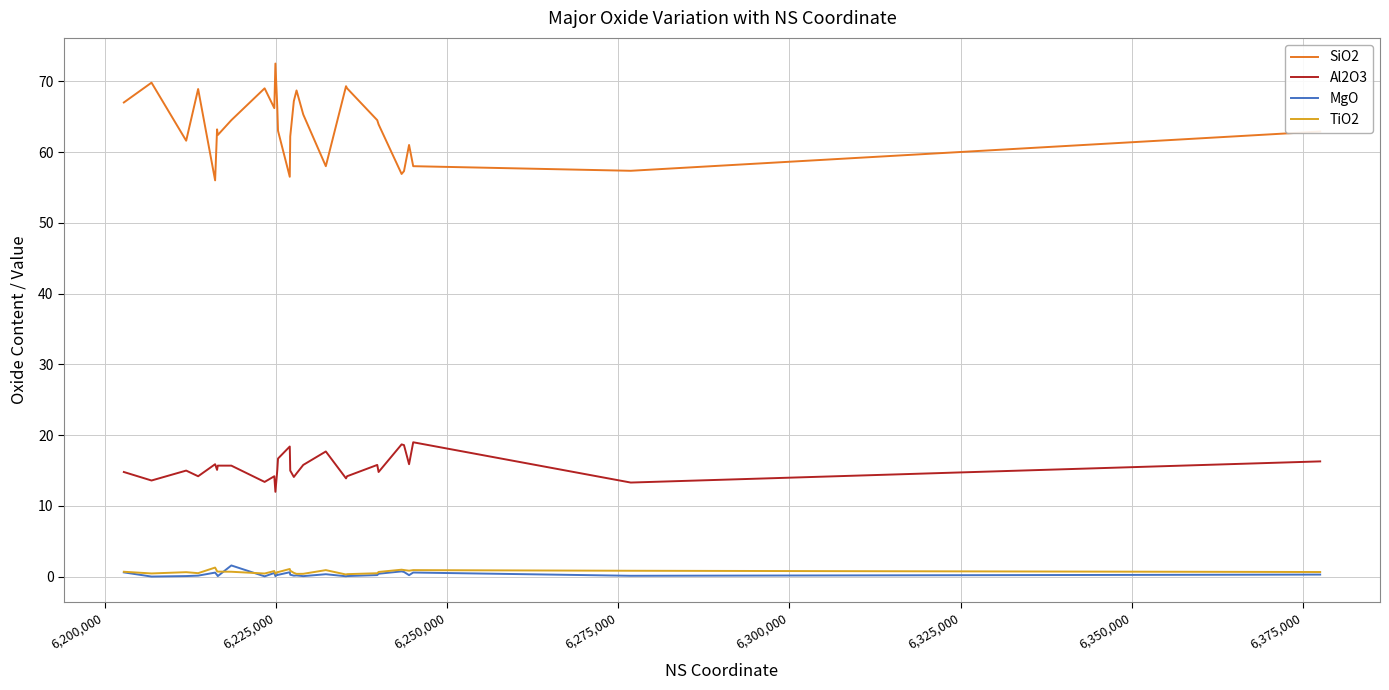

Which series has the largest range (max minus min)?

SiO2